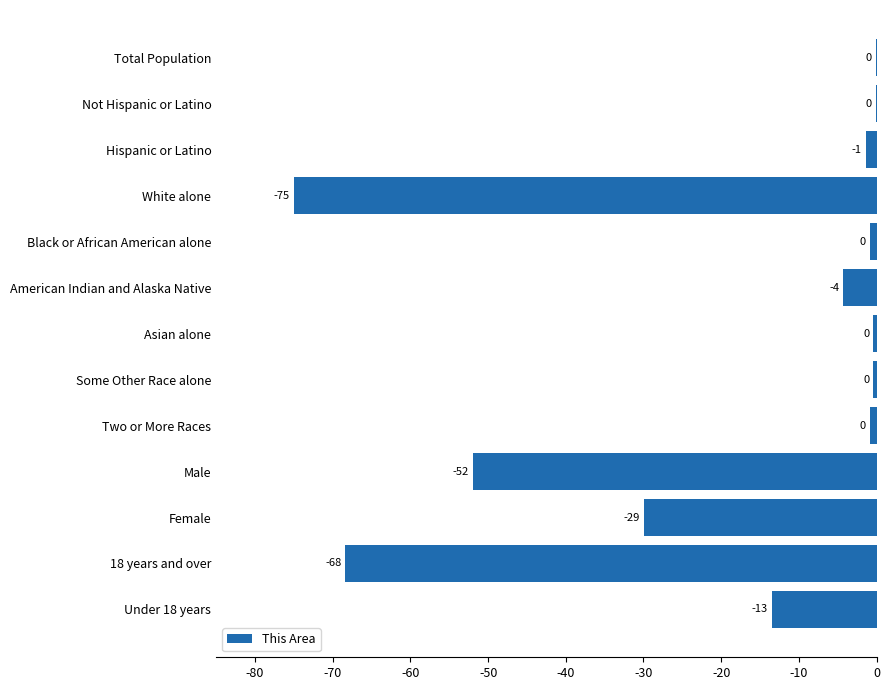

What is the maximum value shown in the chart?

-0.1